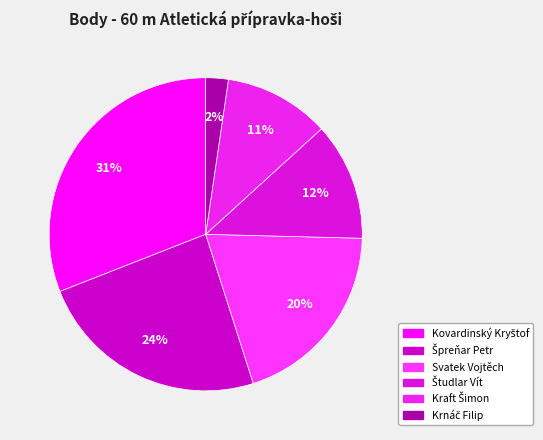

Count the number of slices in the pie.

6